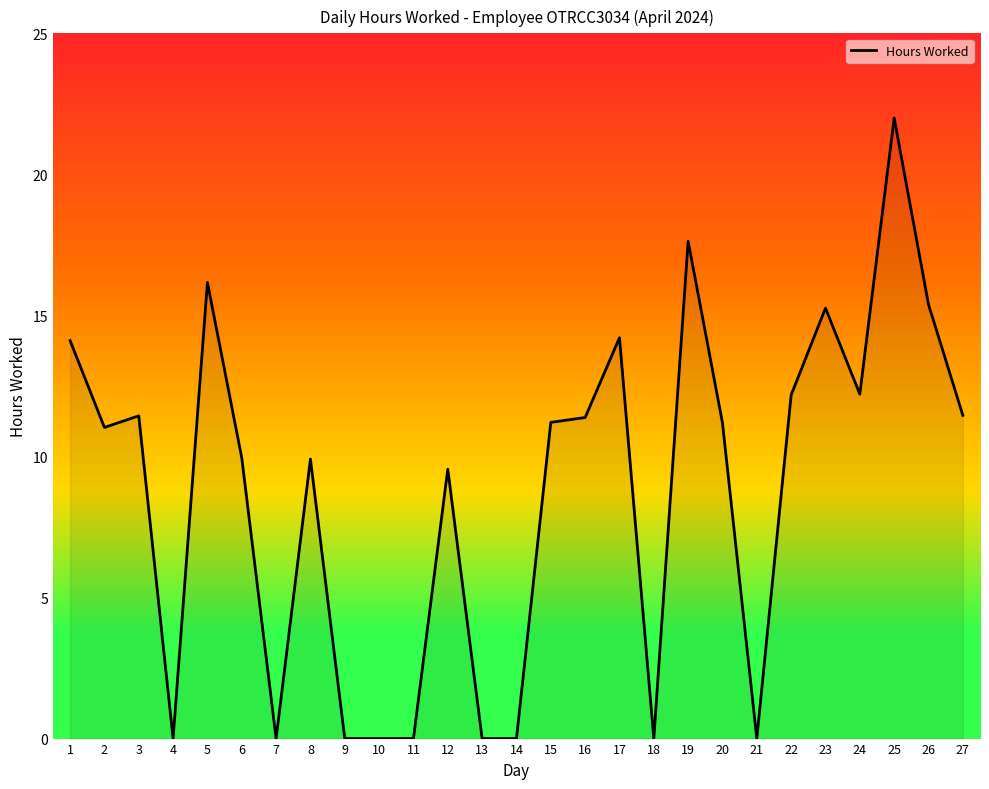

The value at 14 is 0.0. True or false?

True